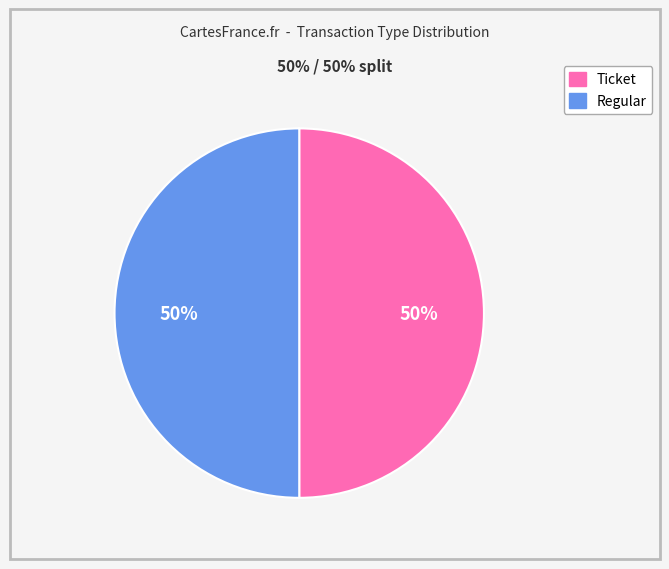

What is the ratio of the value at Regular to the value at Ticket?

1.0